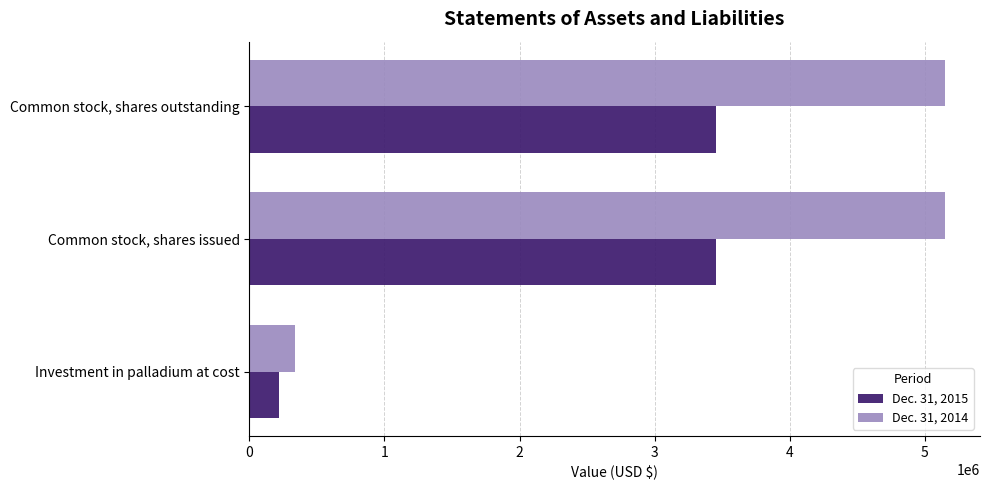

What is the spread (max minus min) of values at Common stock, shares issued?

1700000